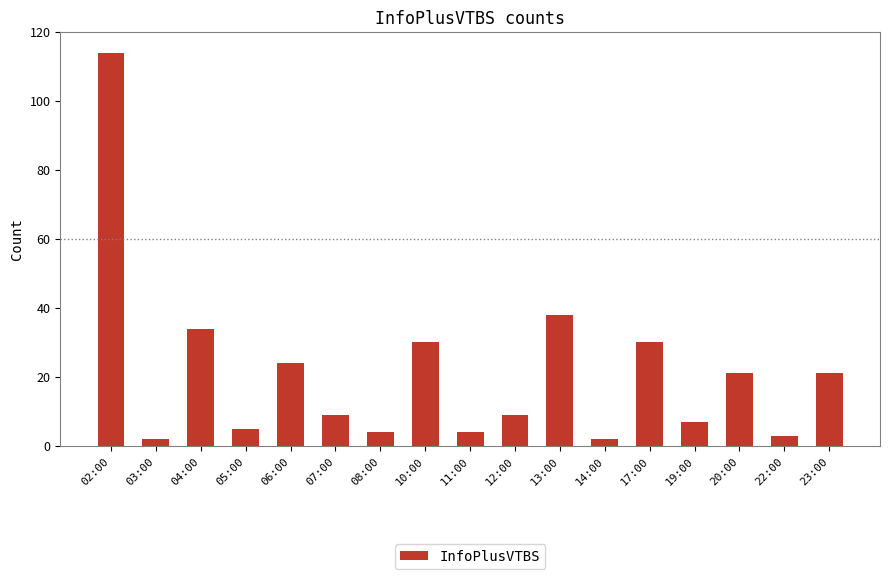

Count the number of categories in the chart.

17